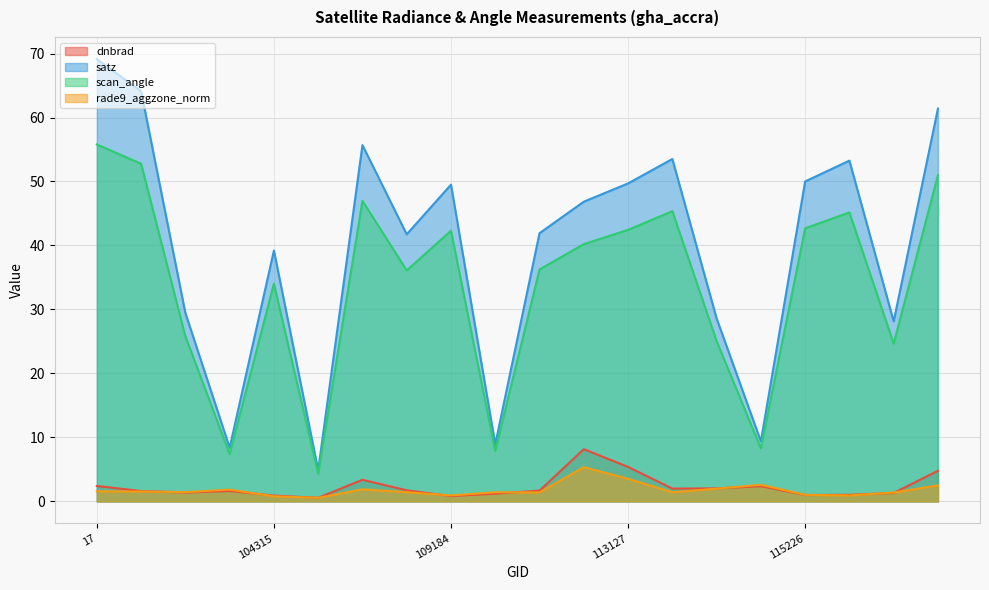

Is it true that rade9_aggzone_norm equals 1.5 at 100887?

True